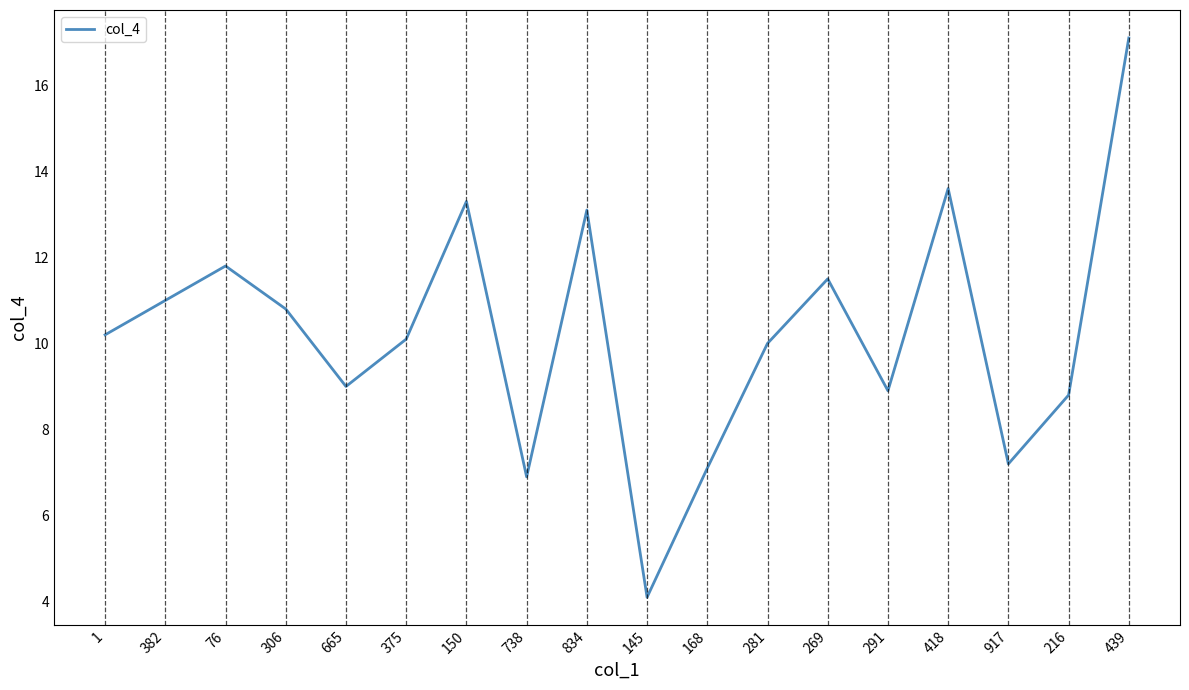

The value at 168 is 11.9. True or false?

False